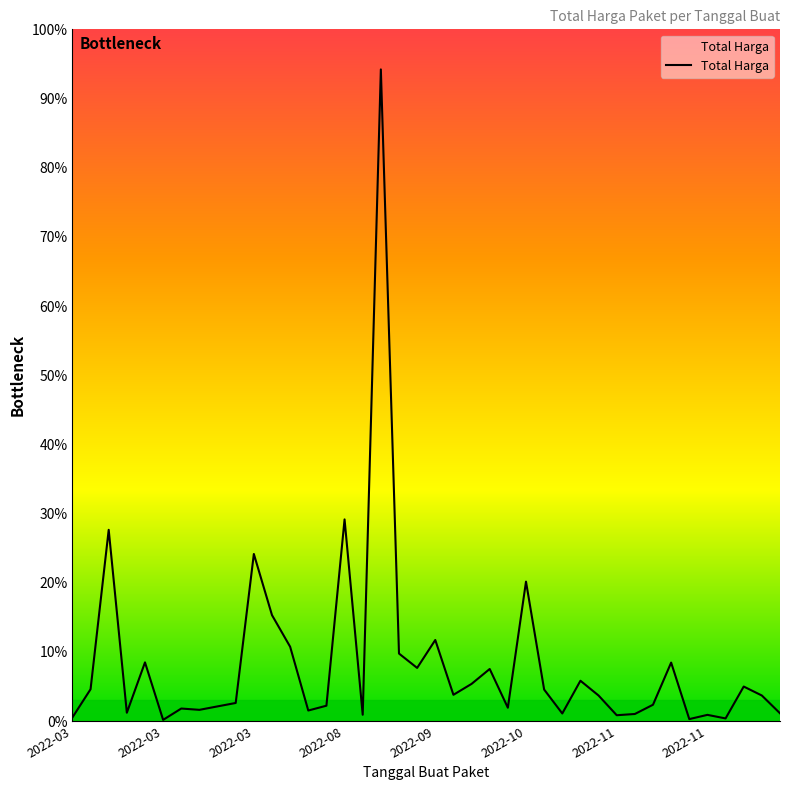

The chart shows a value of 1.5 at 9. True or false?

False